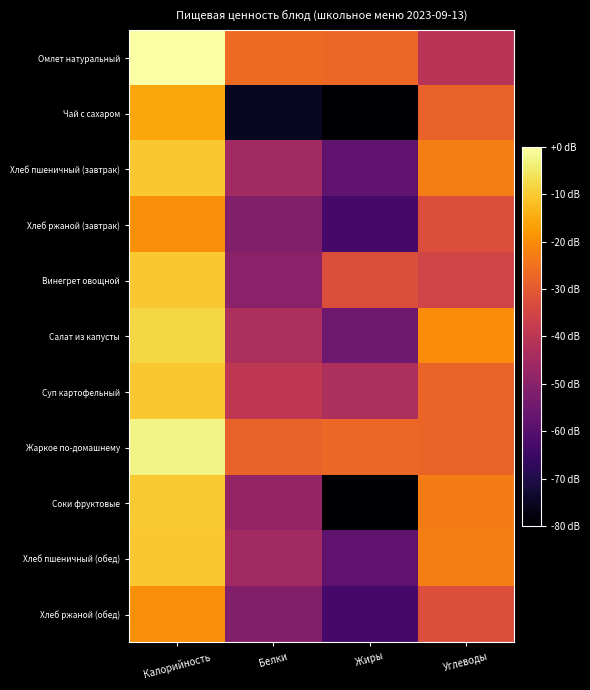

Count the number of data series in this chart.

11